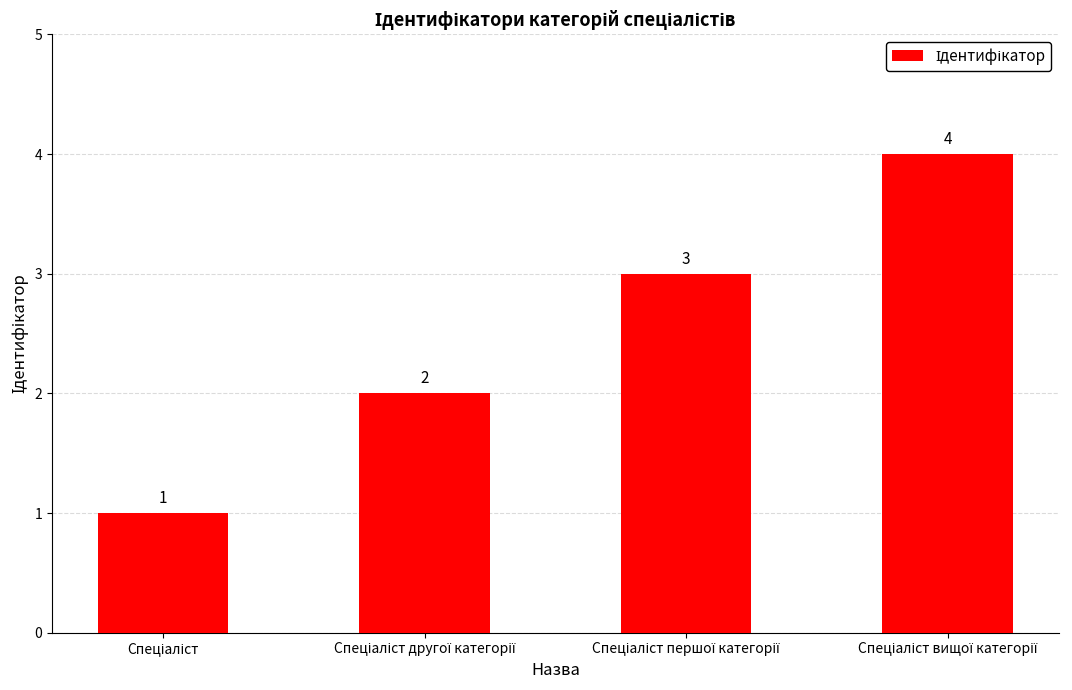

What is the maximum value shown in the chart?

4